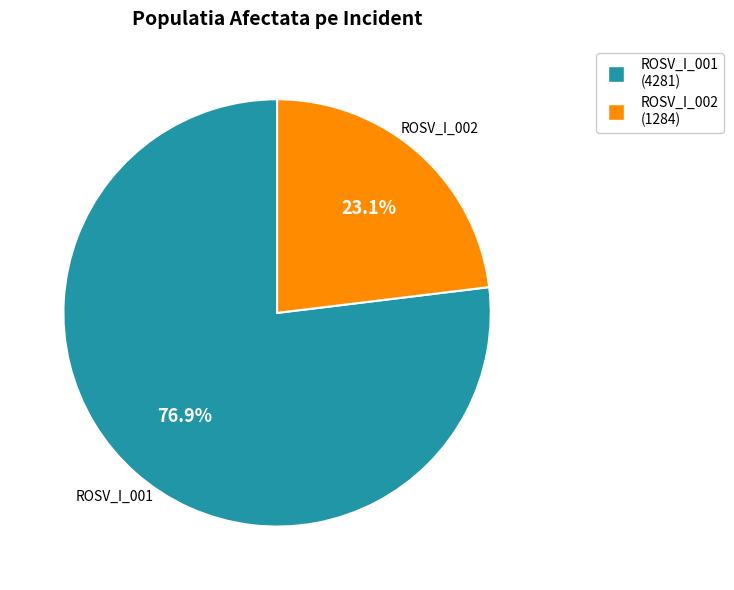

What percentage is the ROSV_I_002 slice, to the nearest percent?

23%